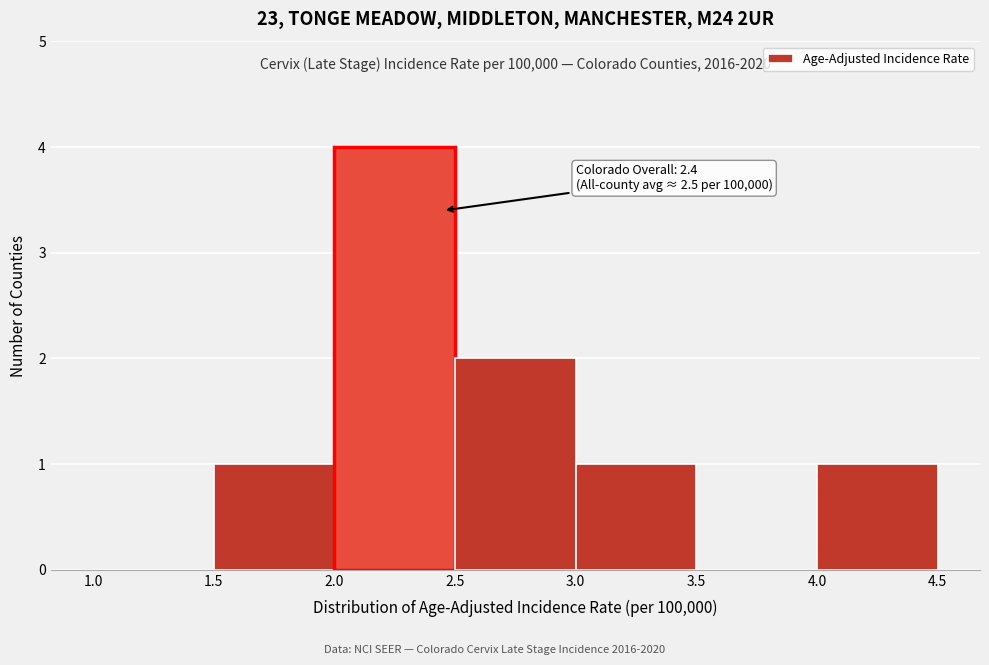

Over which range of the x-axis is the bar tallest?

2.0 to 2.5